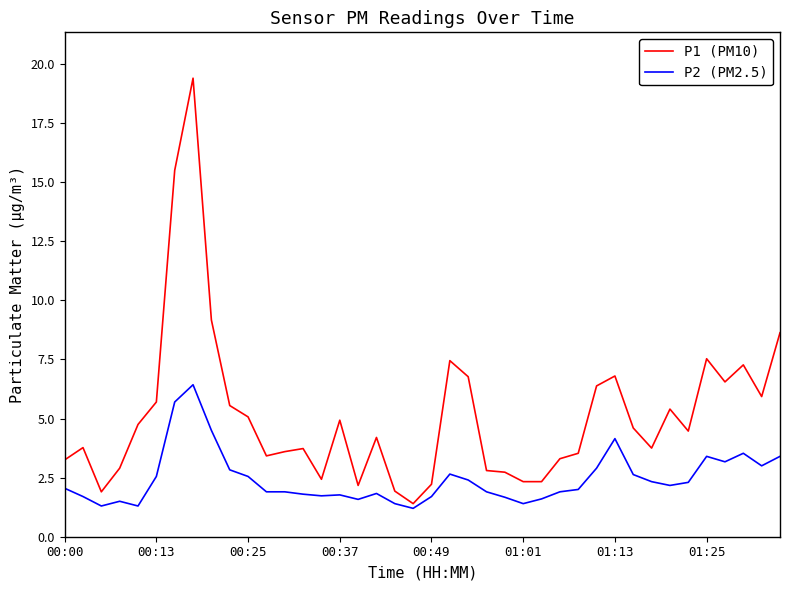

Which series has the largest total across all categories?

P1 (PM10)